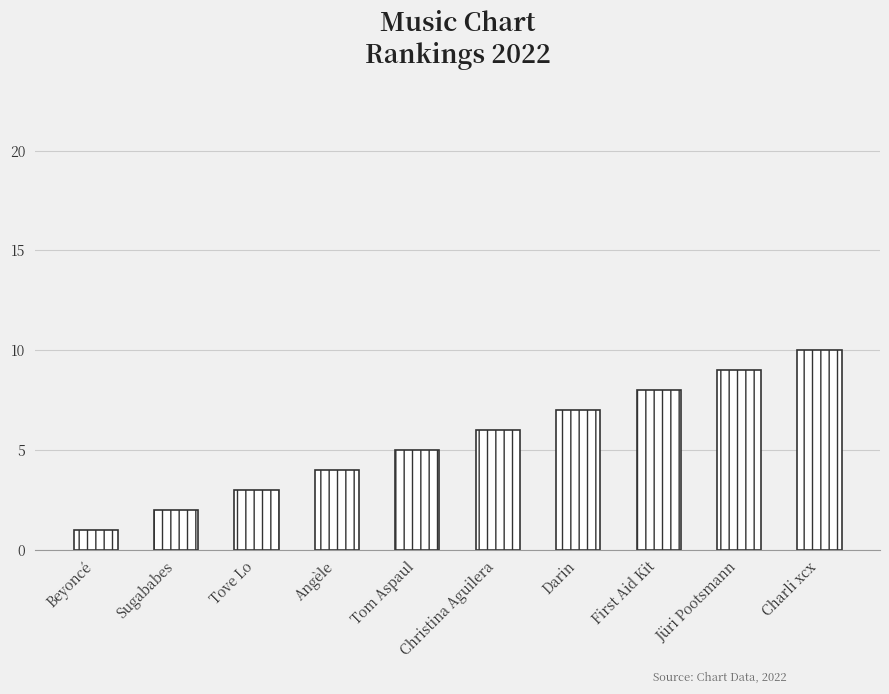

What position from the left is First Aid Kit?

8